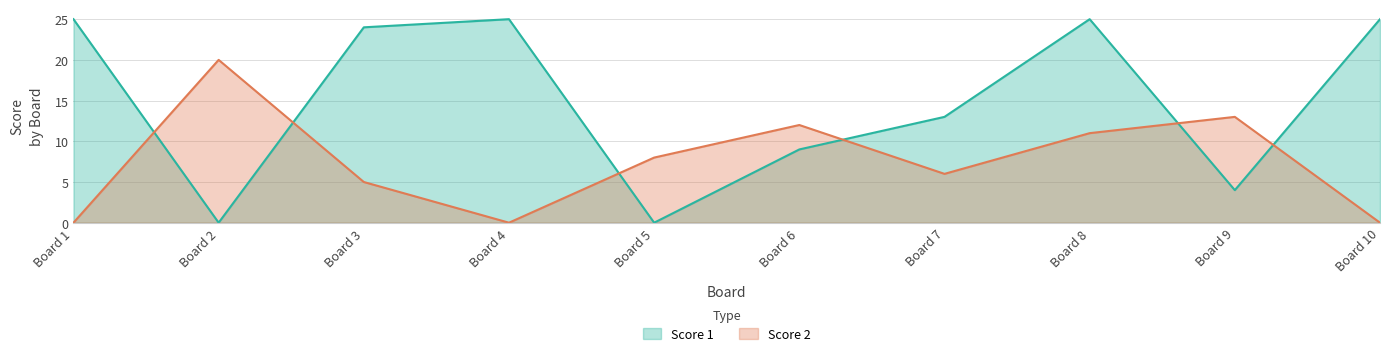

How many lines are shown in the chart?

2